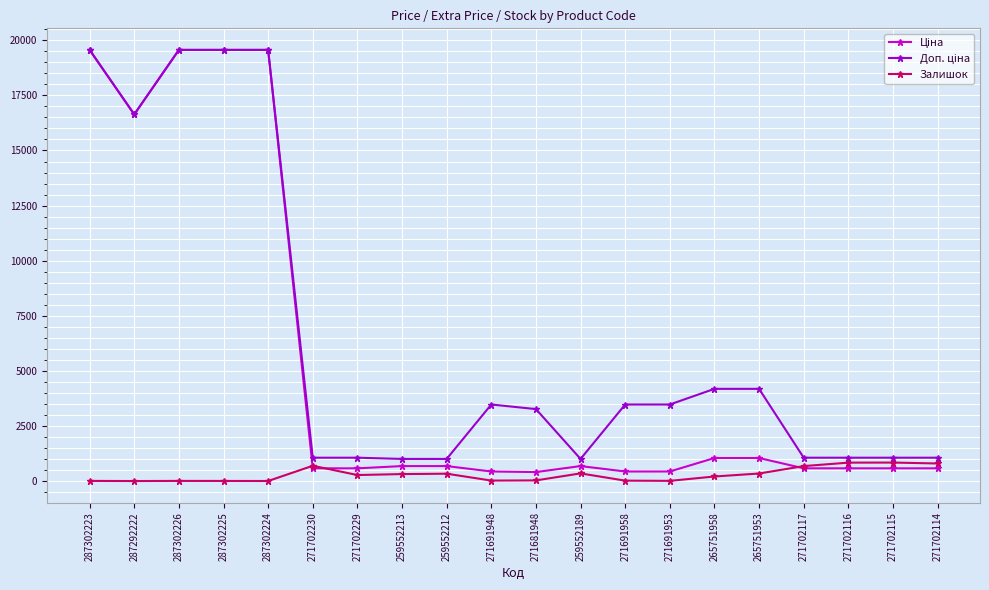

At how many categories does at least one series exceed 12264?

5